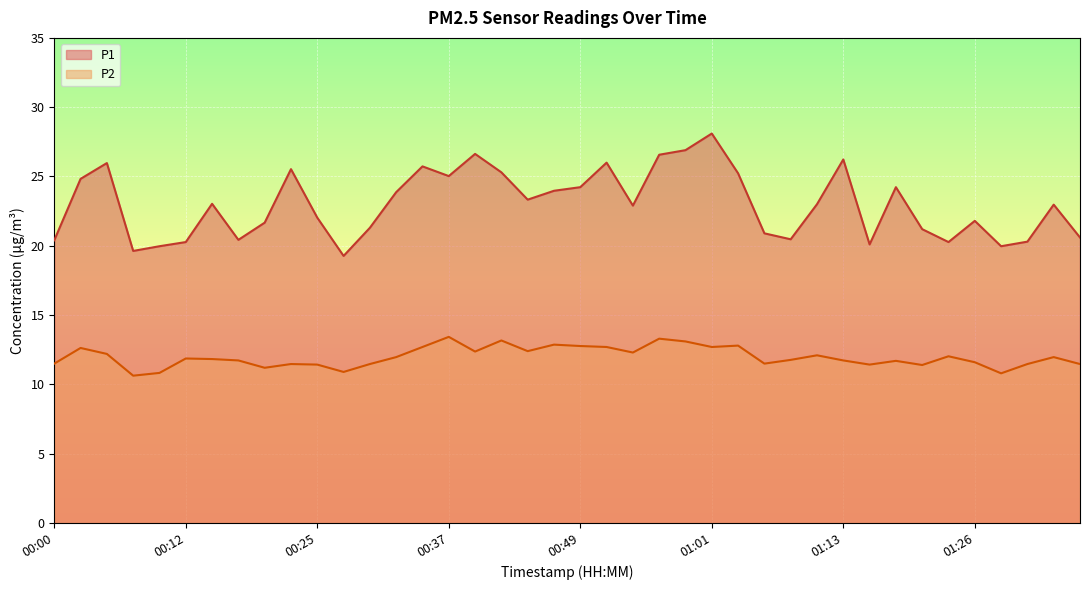

At 00:20, list the series in order from smallest to largest.

P2, P1